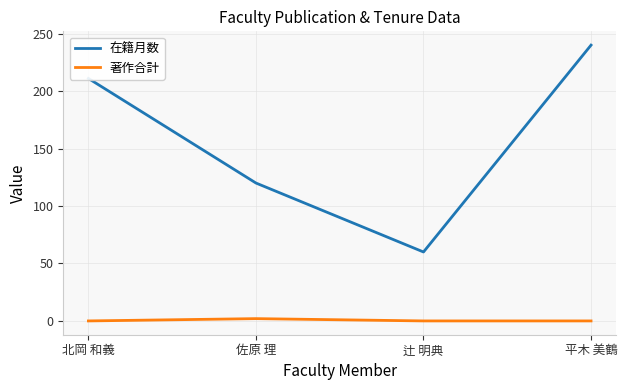

List the series in order of their overall mean, lowest first.

著作合計, 在籍月数